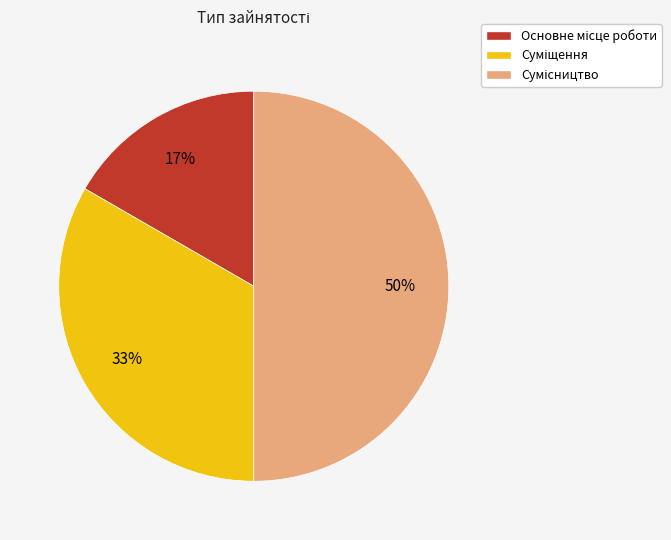

To the nearest percent, what is the difference between the largest and smallest slice percentages?

33%